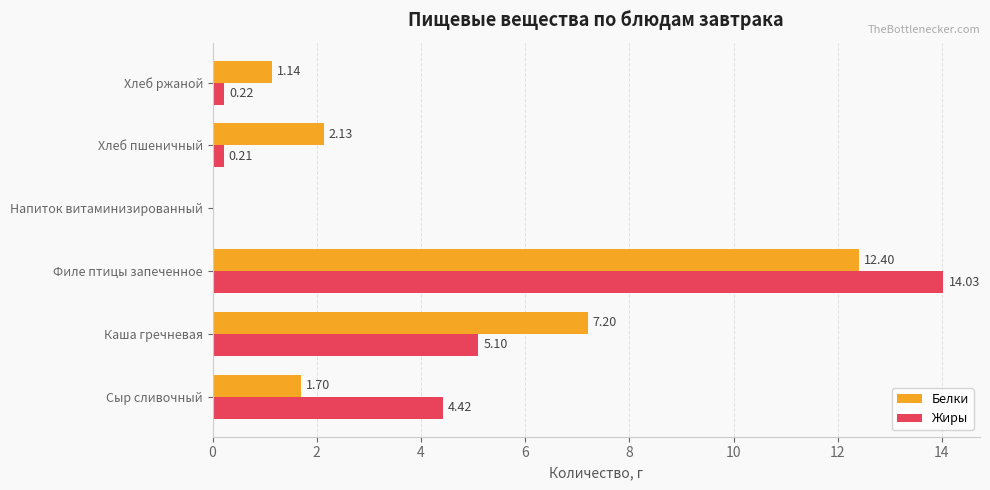

What is the average value of the Белки series?

4.1